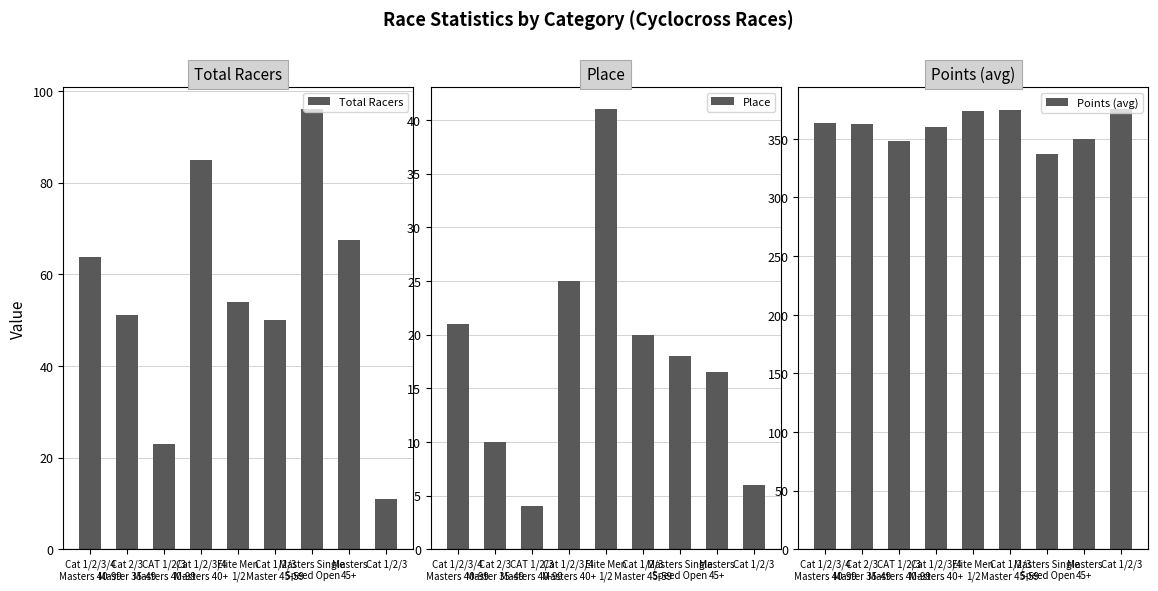

Between Masters
45+ and Elite Men
1/2, which is larger?

Masters
45+